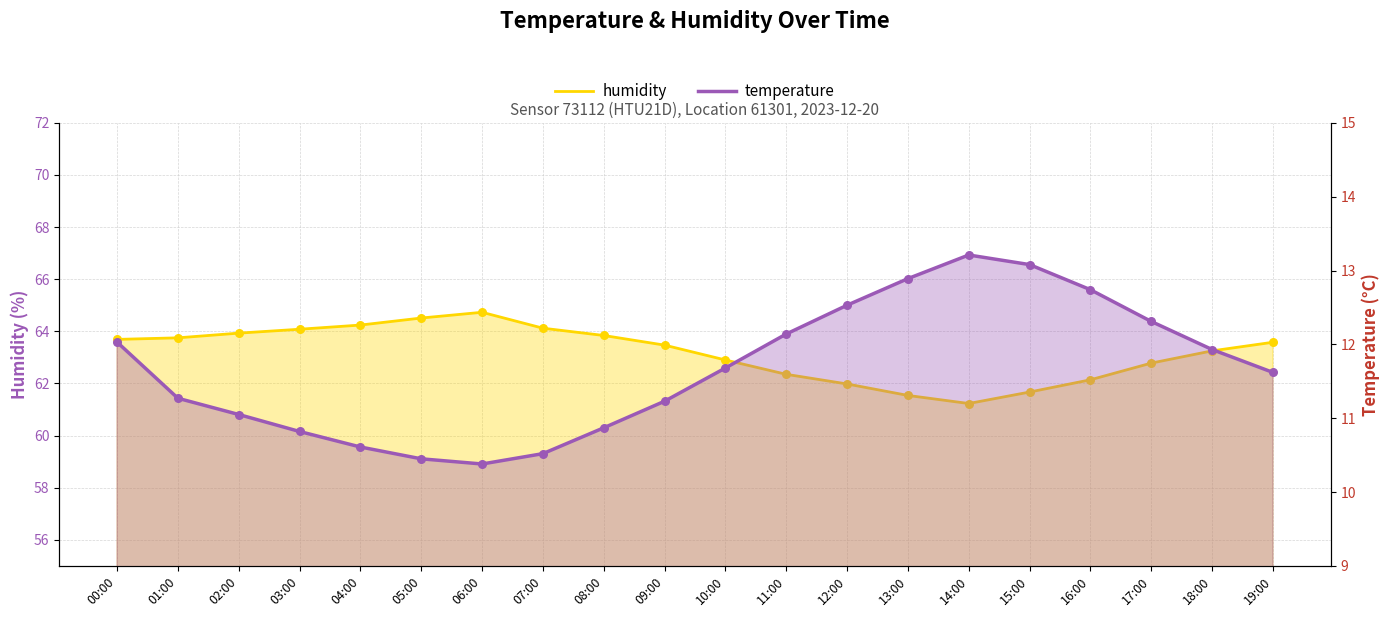

Which series contains the highest Y value?

humidity